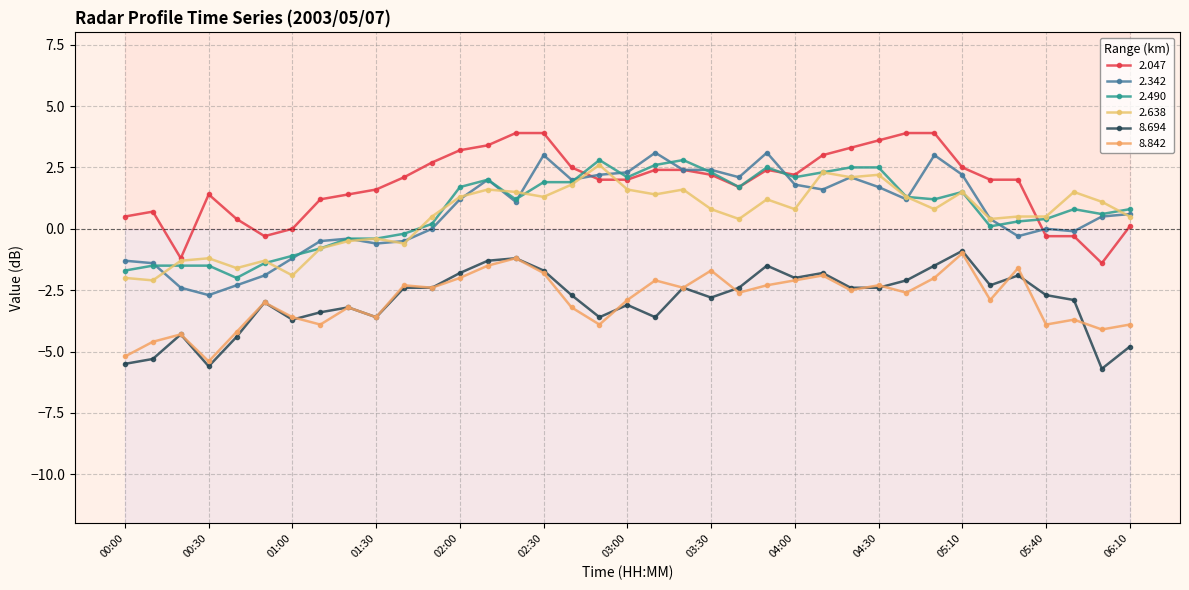

What is the difference between the highest and lowest values at 04:40?

6.5